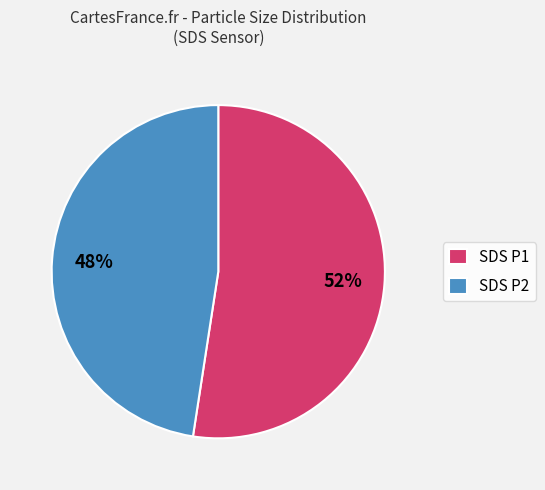

Combined, do SDS P2 and SDS P1 account for over 50%?

Yes